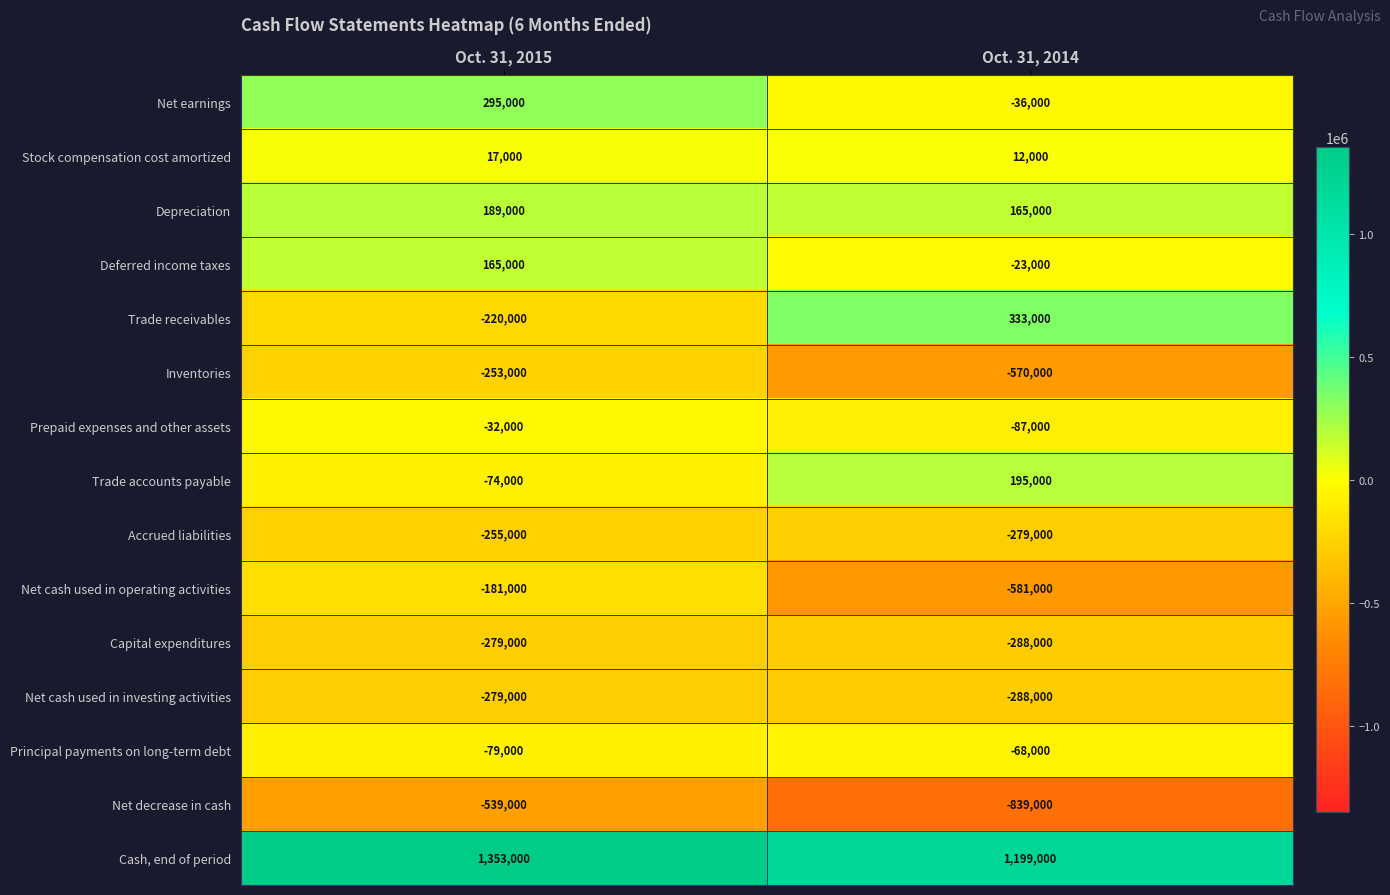

Which series has the largest total across all categories?

Cash, end of period